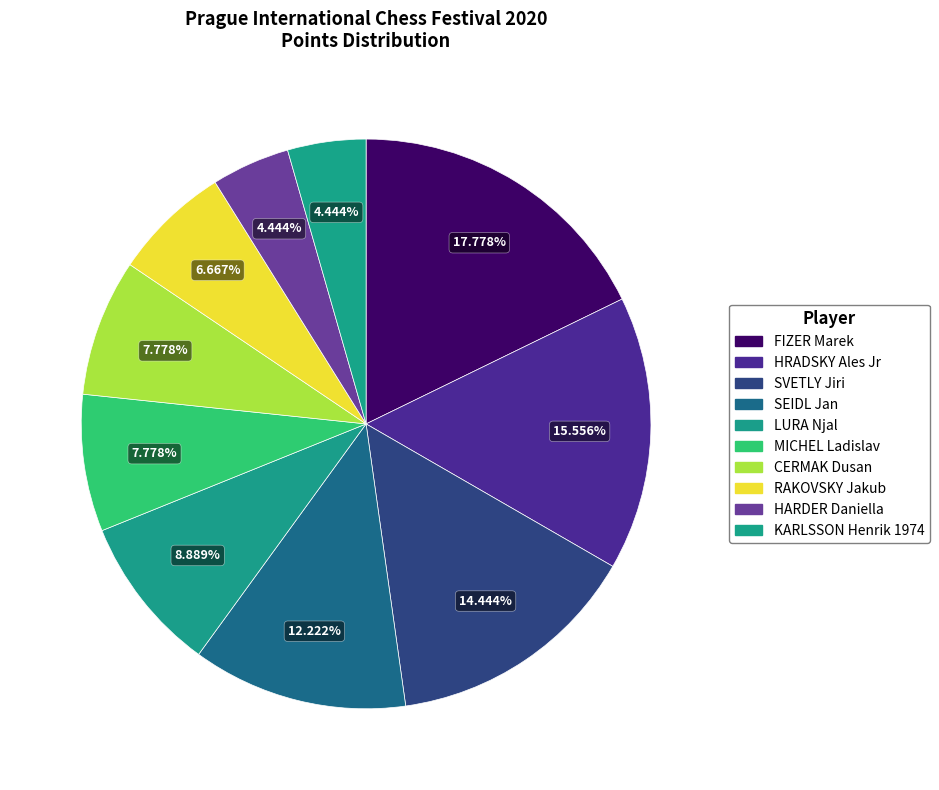

To the nearest percent, what is the difference between the largest and smallest slice percentages?

13%